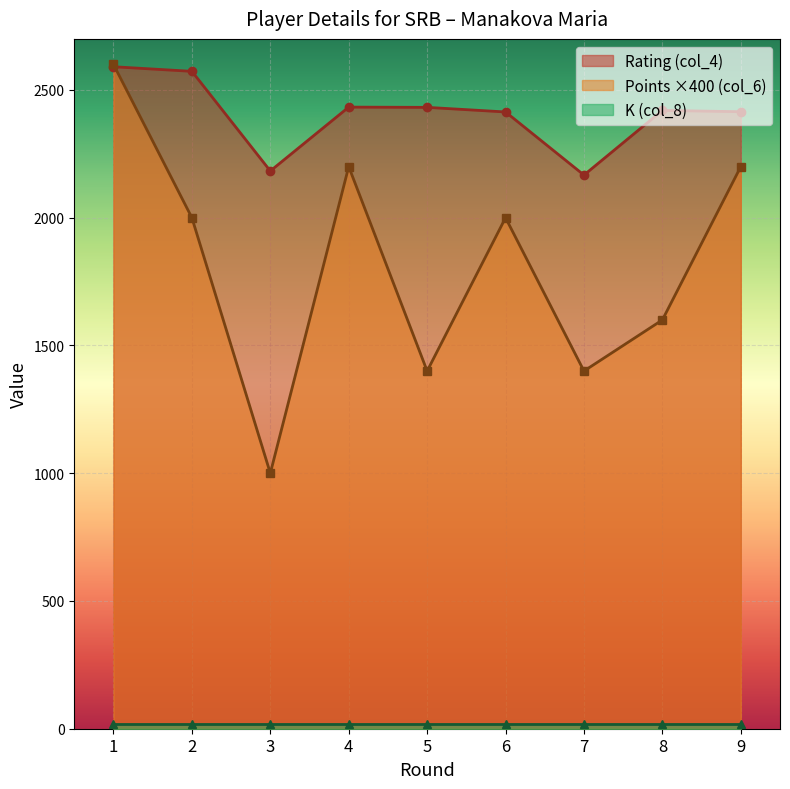

At which category is the sum across all series the highest?

1